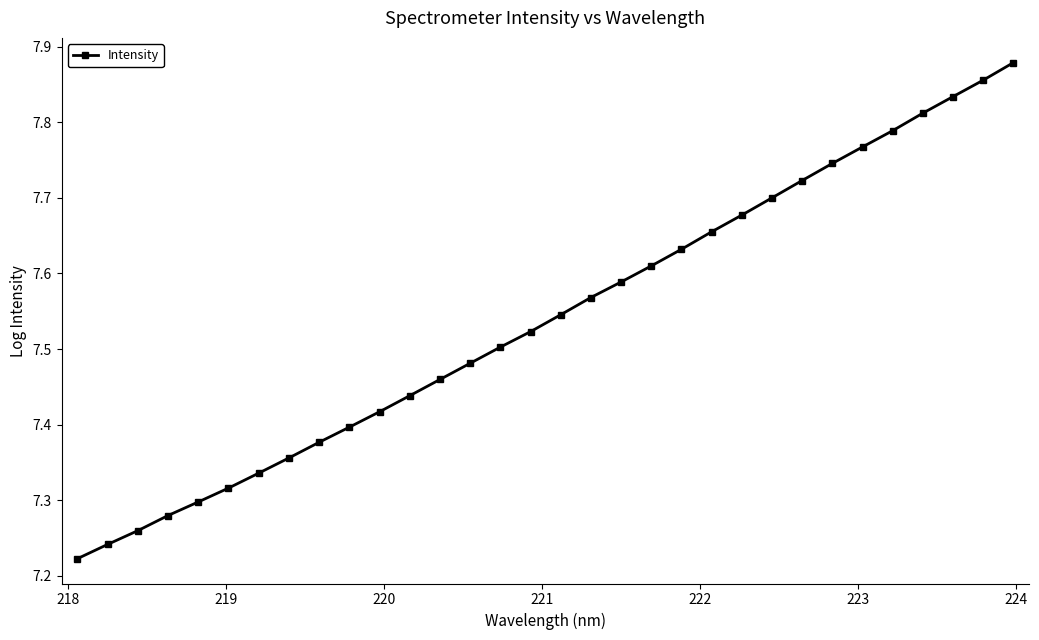

What is the sum of all values?

241.3